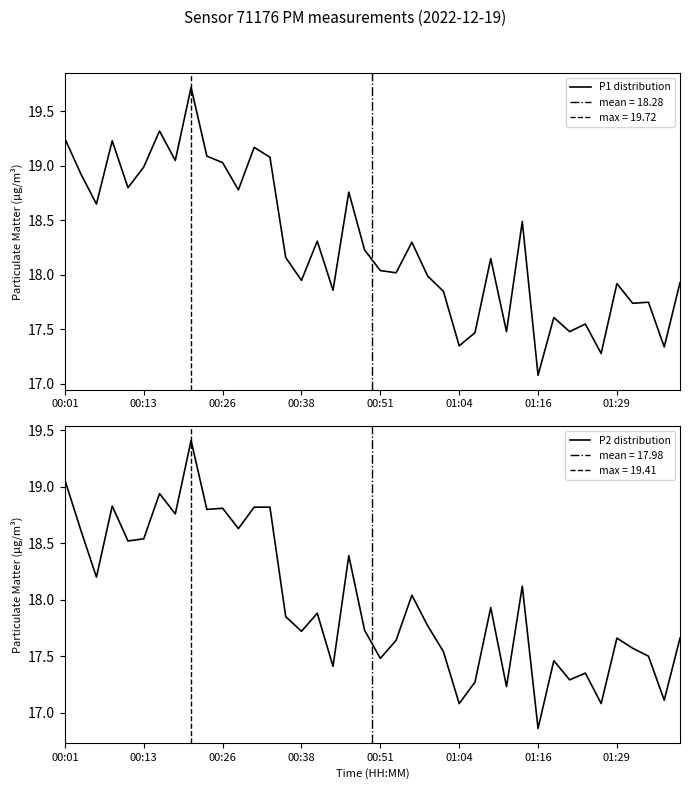

How many interior local peaks does the P1 series have?

13